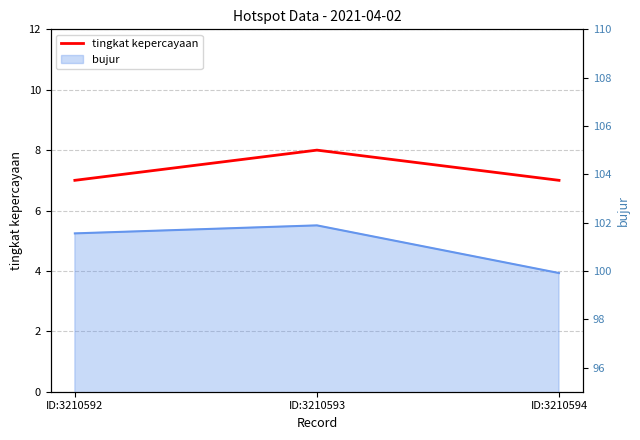

What is the greatest value displayed?

8